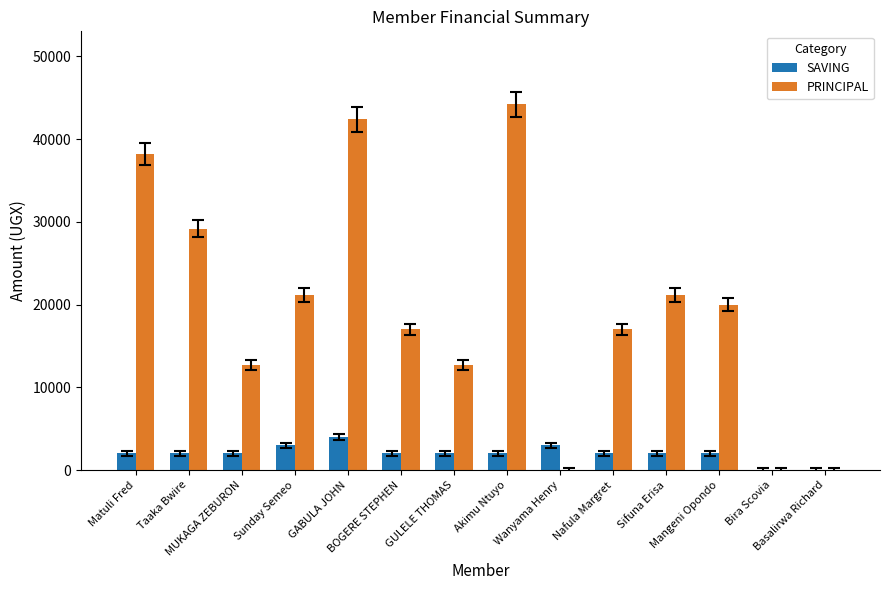

Reading left to right, list all the values displayed in this chart.

SAVING: Matuli Fred=2000	Taaka Bwire=2000	MUKAGA ZEBURON=2000	Sunday Semeo=3000	GABULA JOHN=4000	BOGERE STEPHEN=2000	GULELE THOMAS=2000	Akimu Ntuyo=2000	Wanyama Henry=3000	Nafula Margret=2000	Sifuna Erisa=2000	Mangeni Opondo=2000	Bira Scovia=0	Basalirwa Richard=0
PRINCIPAL: Matuli Fred=38200	Taaka Bwire=29200	MUKAGA ZEBURON=12700	Sunday Semeo=21200	GABULA JOHN=42400	BOGERE STEPHEN=17000	GULELE THOMAS=12700	Akimu Ntuyo=44200	Wanyama Henry=0	Nafula Margret=17000	Sifuna Erisa=21200	Mangeni Opondo=20000	Bira Scovia=0	Basalirwa Richard=0